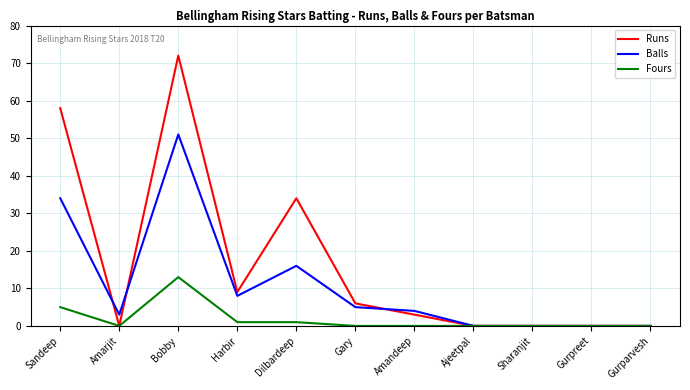

The value of Balls at Harbir is 8. True or false?

True